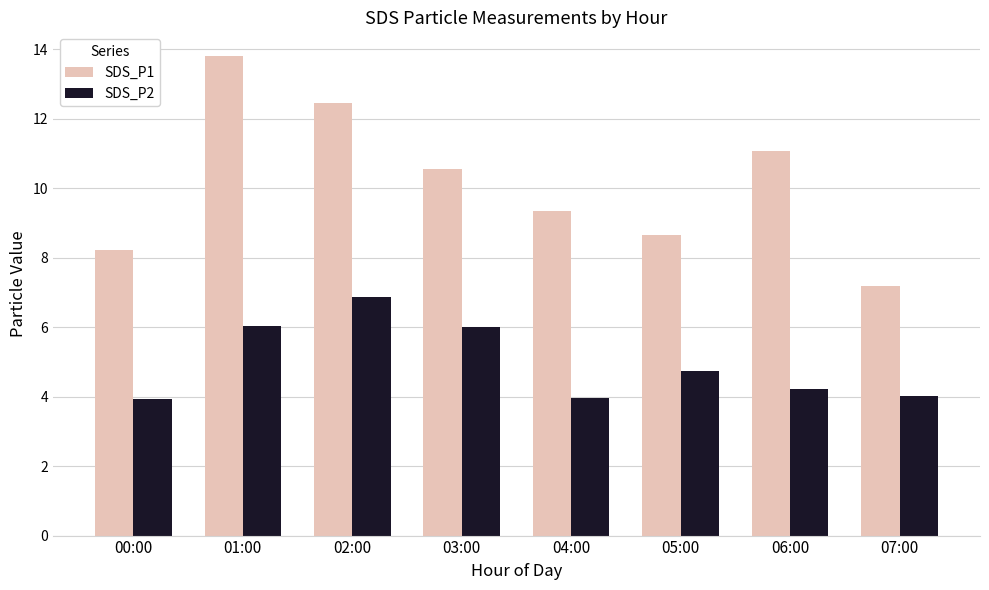

What is the lowest value of the SDS_P1 series?

7.2